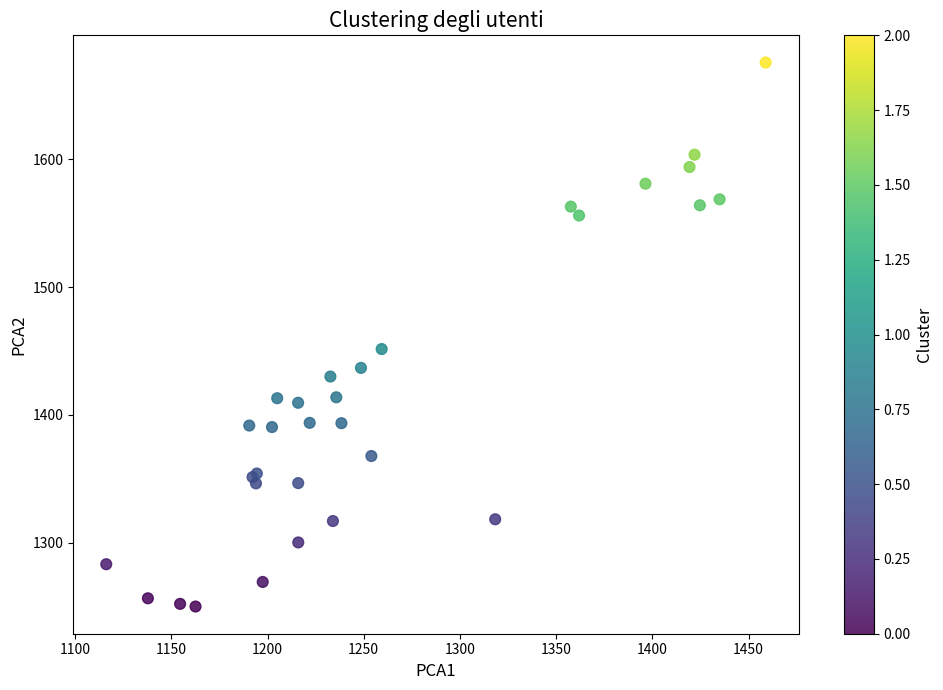

What Y value in the scatter plot is closest to 1462?

1451.5